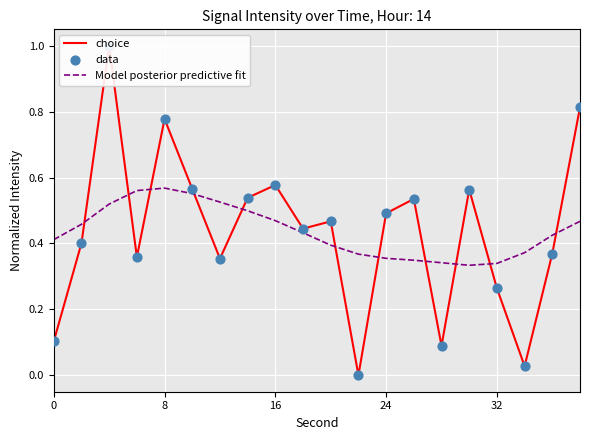

Which series has the largest Y range (max minus min)?

choice